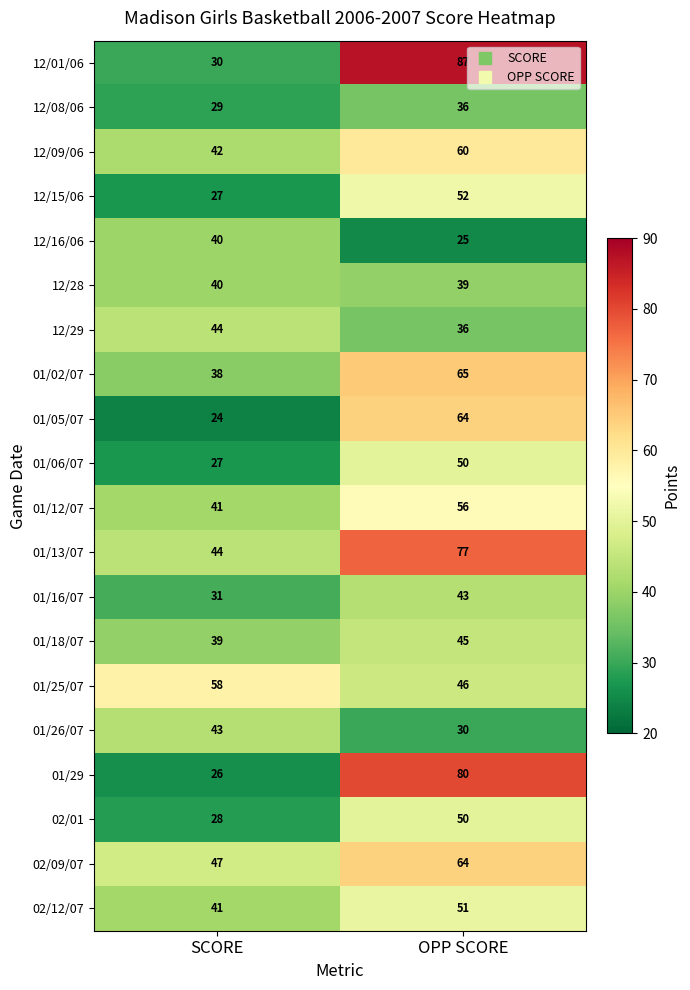

What is the difference between the maximum and minimum values in the 12/09/06 series?

18